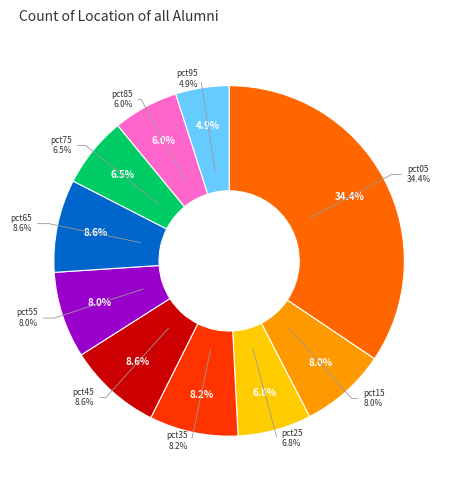

Between pct65 and pct85, which is larger?

pct65